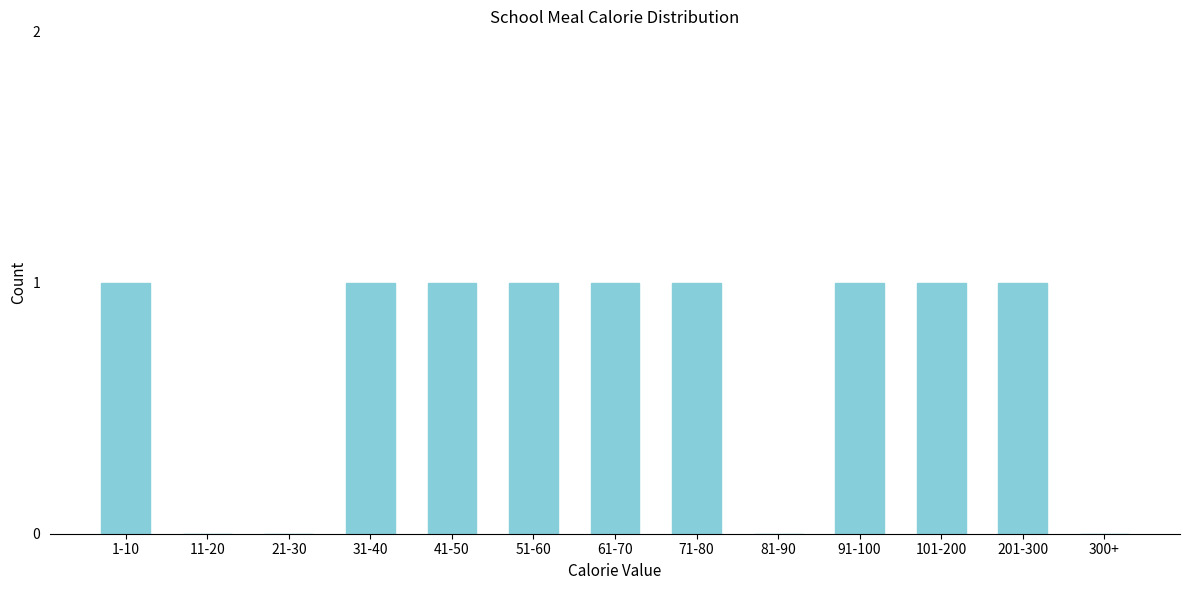

Reading right to left, extract all data points from this chart.

300+=0	201-300=1	101-200=1	91-100=1	81-90=0	71-80=1	61-70=1	51-60=1	41-50=1	31-40=1	21-30=0	11-20=0	1-10=1